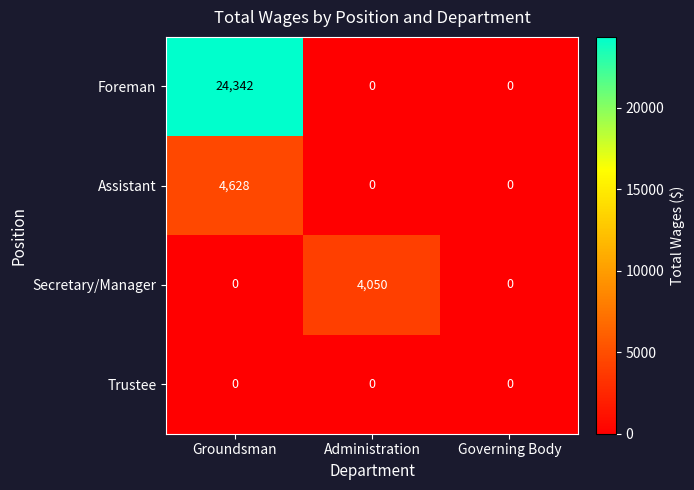

What is the difference between the highest and lowest values at Administration?

4050